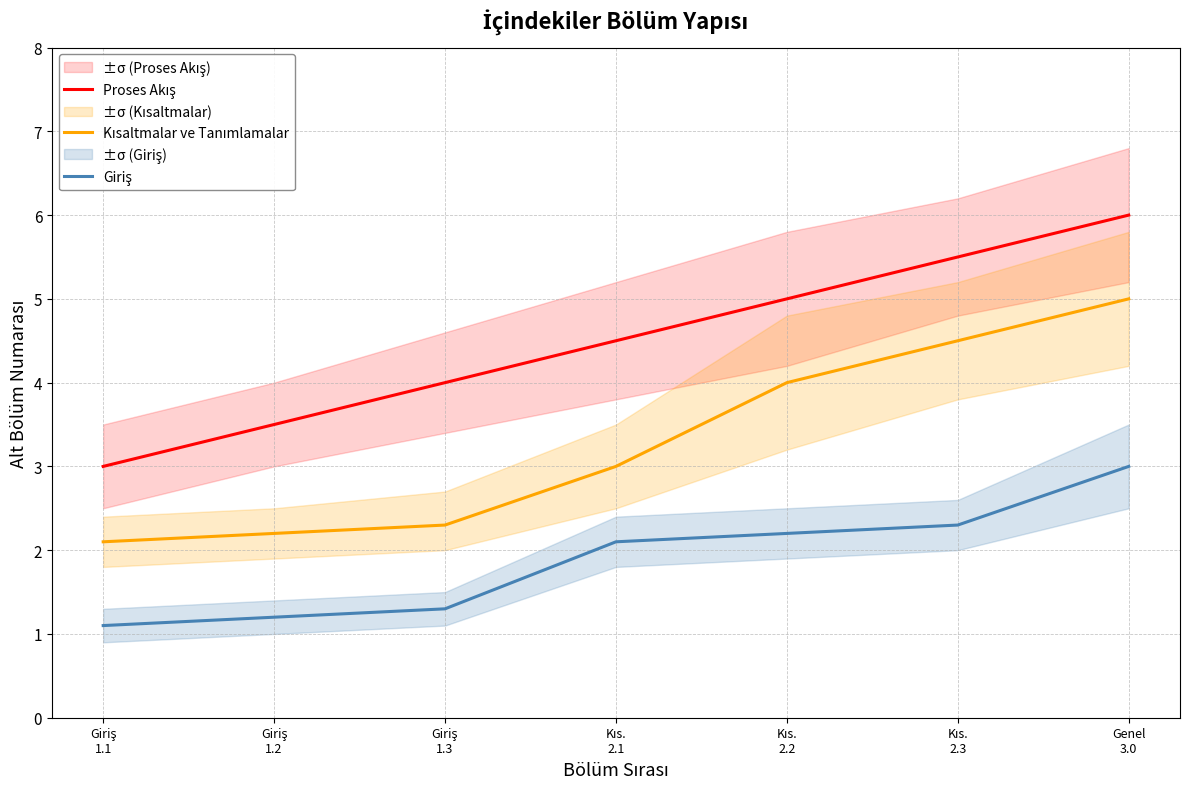

How many data points in Giriş are above 2?

4